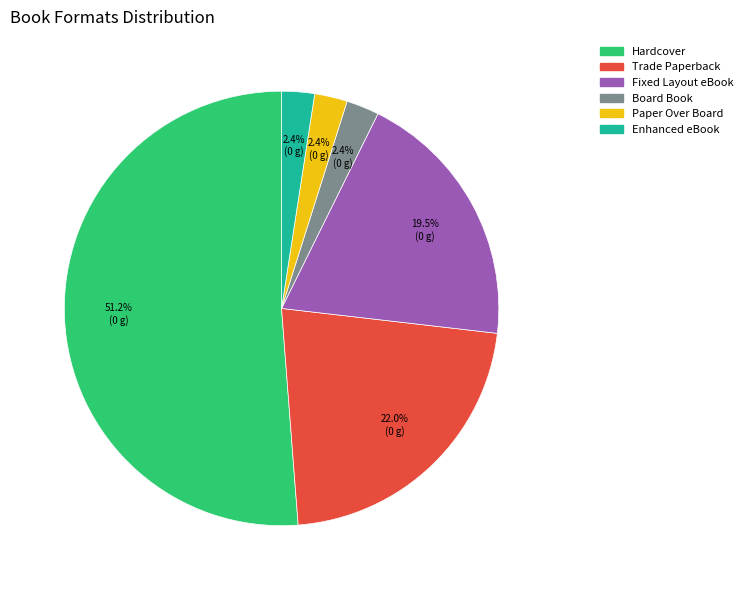

What is the total percentage of Enhanced eBook and Hardcover?

53.7%